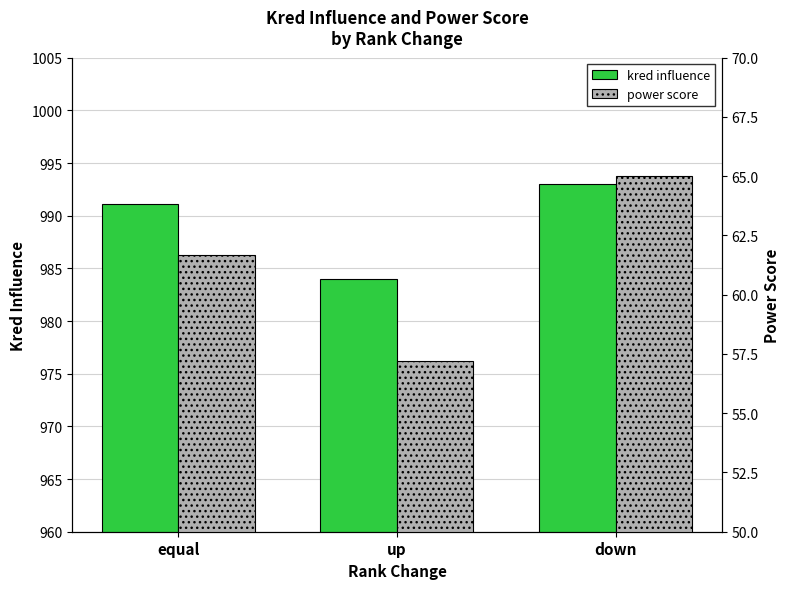

How many values in the power score series exceed 61?

2